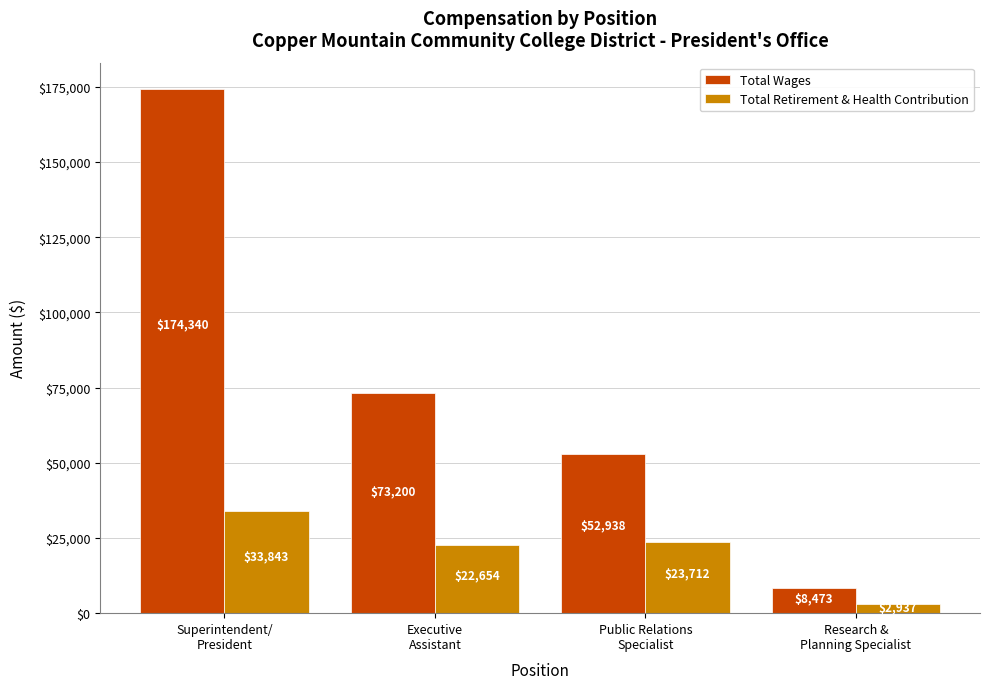

What is the value of the Total Wages bar at the 1st from the left?

174340